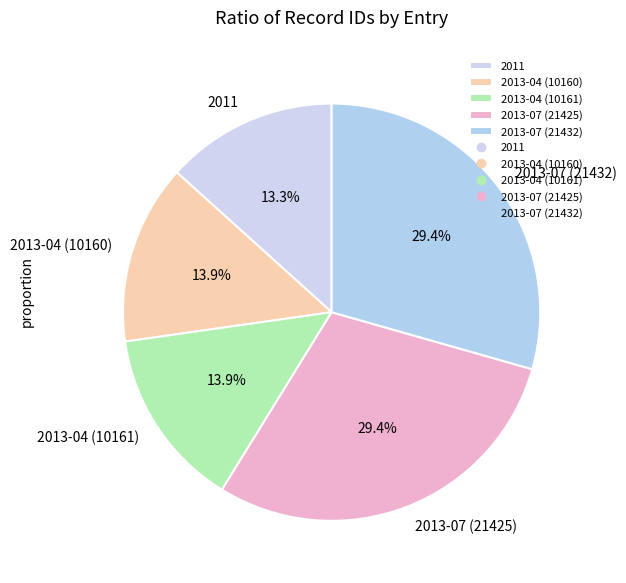

Is 2013-04 (10161) the majority of the pie?

No